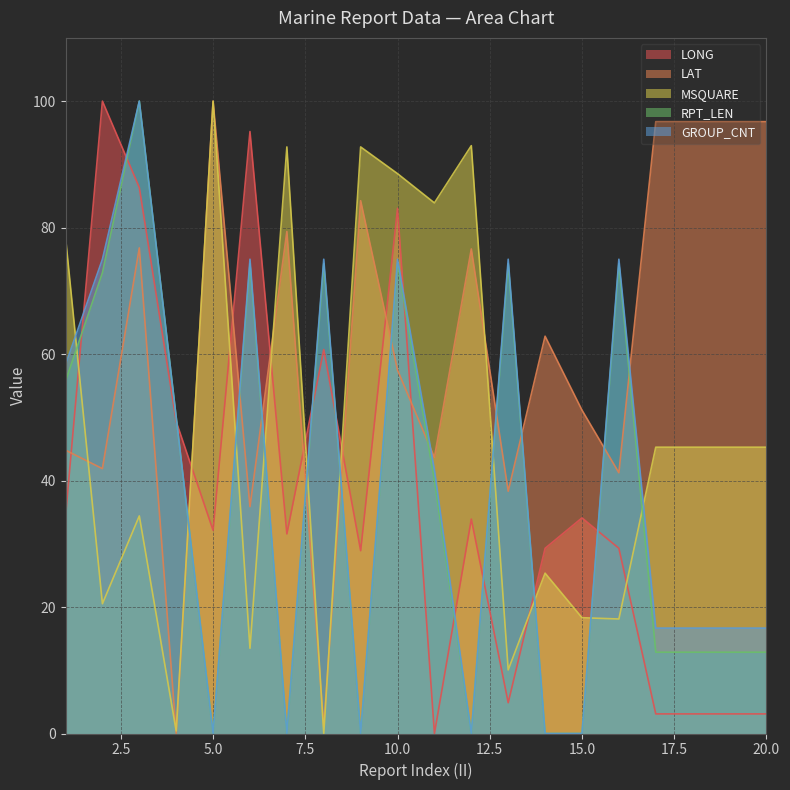

Reading left to right, what are all the values shown in this chart?

LONG: 1=34.3	2=100.0	3=86.3	4=49.3	5=32.1	6=95.2	7=31.6	8=60.7	9=28.9	10=83.0	11=0.0	12=33.9	13=4.9	14=29.3	15=34.1	16=29.3	17=3.1	18=3.1	19=3.1	20=3.1
LAT: 1=44.8	2=41.9	3=76.8	4=0.0	5=100.0	6=35.9	7=79.4	8=1.1	9=84.3	10=57.5	11=43.7	12=76.6	13=38.3	14=62.8	15=51.1	16=41.2	17=96.8	18=96.8	19=96.8	20=96.8
MSQUARE: 1=78.5	2=20.5	3=34.4	4=0.4	5=100.0	6=13.5	7=92.8	8=0.0	9=92.8	10=88.5	11=83.9	12=93.0	13=10.1	14=25.4	15=18.3	16=18.1	17=45.3	18=45.3	19=45.3	20=45.3
RPT_LEN: 1=55.7	2=72.9	3=100.0	4=50.0	5=0.0	6=74.3	7=0.0	8=74.3	9=0.0	10=74.3	11=40.0	12=0.0	13=74.3	14=0.0	15=0.0	16=74.3	17=12.9	18=12.9	19=12.9	20=12.9
GROUP_CNT: 1=58.3	2=75.0	3=100.0	4=50.0	5=0.0	6=75.0	7=0.0	8=75.0	9=0.0	10=75.0	11=41.7	12=0.0	13=75.0	14=0.0	15=0.0	16=75.0	17=16.7	18=16.7	19=16.7	20=16.7